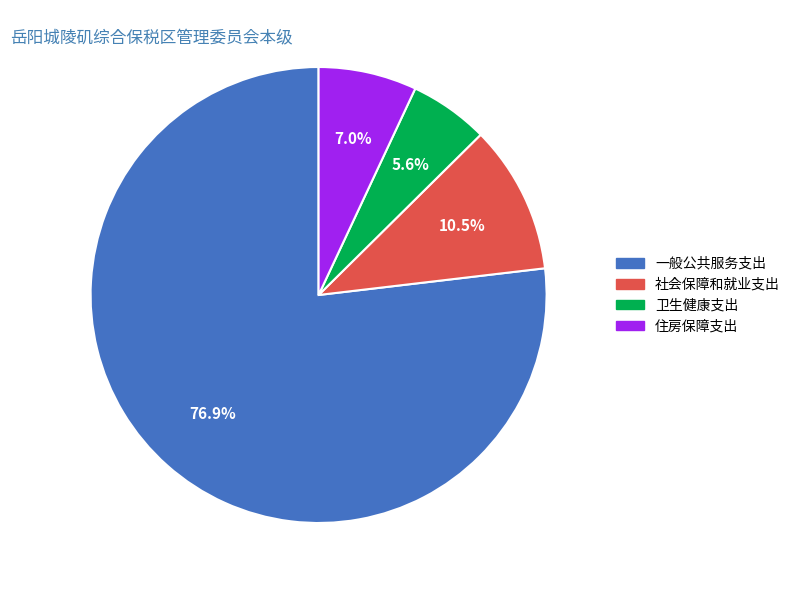

To the nearest percent, what is the difference between the largest and smallest slice percentages?

71%